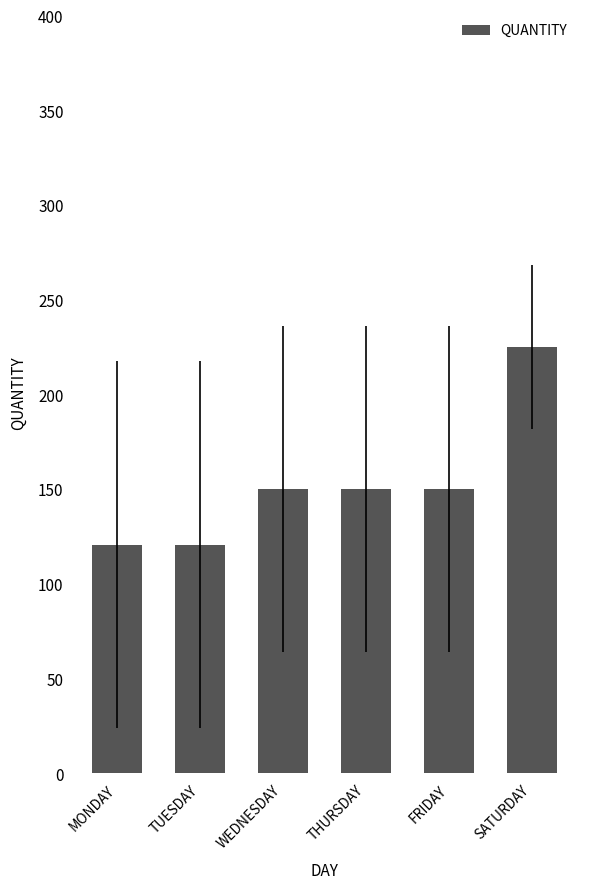

Approximately how many times larger is the value at SATURDAY compared to MONDAY?

1.9